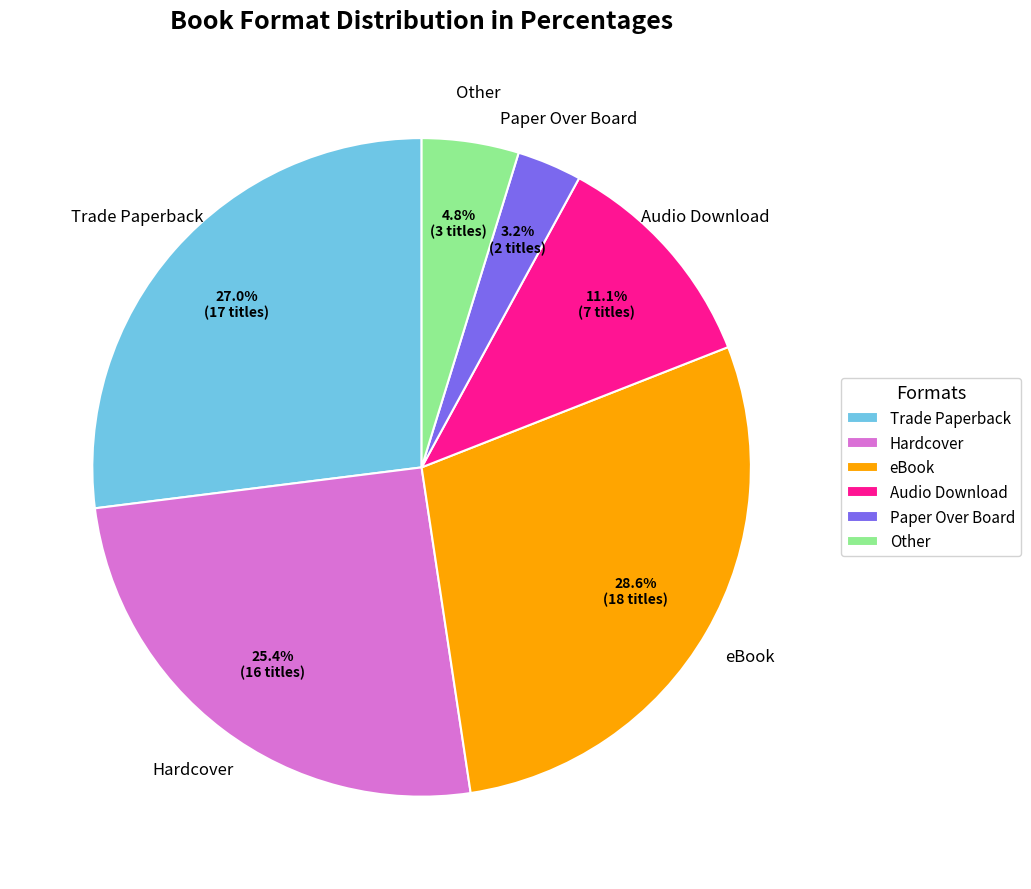

Do Paper Over Board and Trade Paperback together represent more than half of the pie?

No